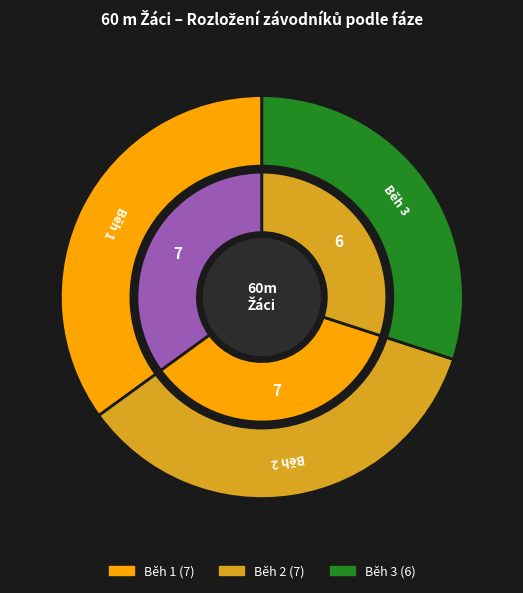

Is it true that Běh 2 is 35% of the pie?

True